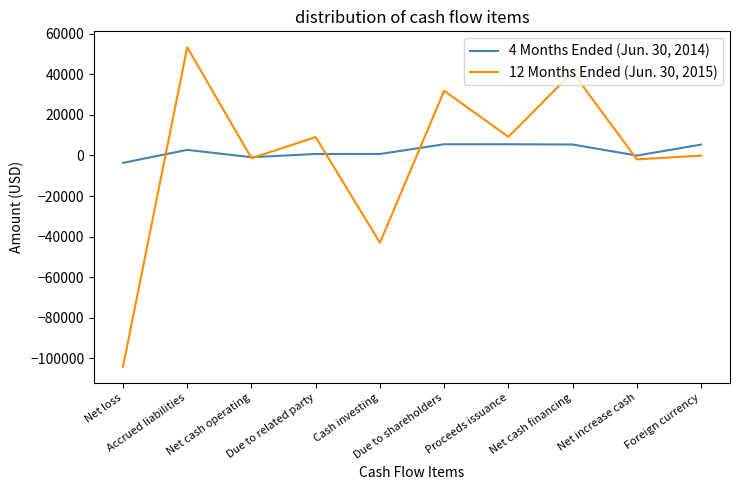

What is the greatest value displayed?

53360